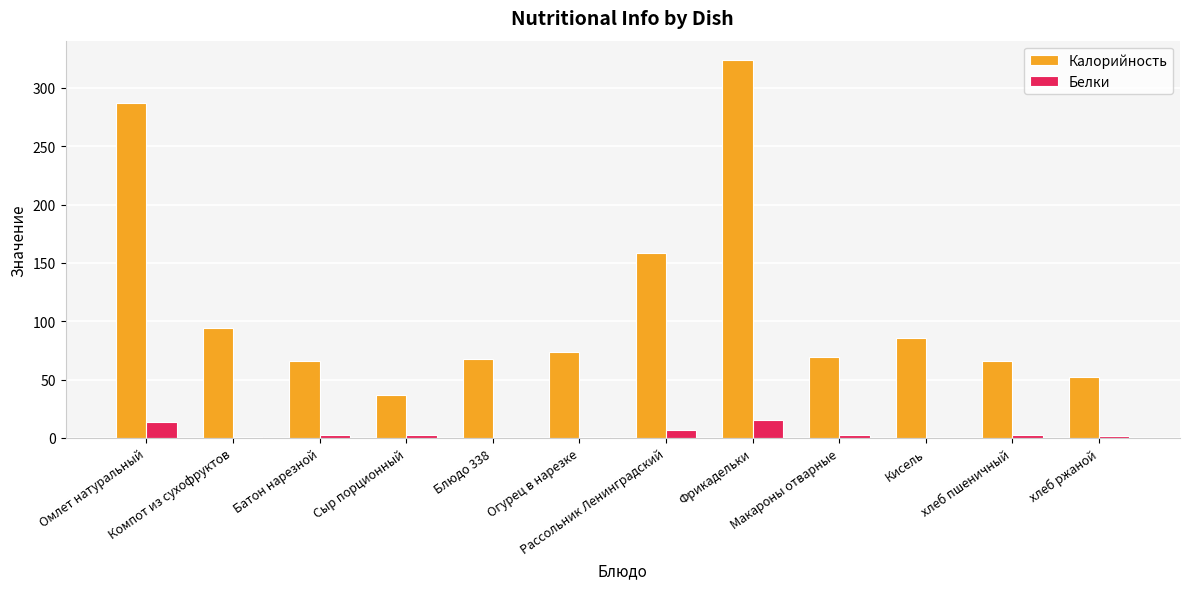

What is the maximum value for Белки?

15.5